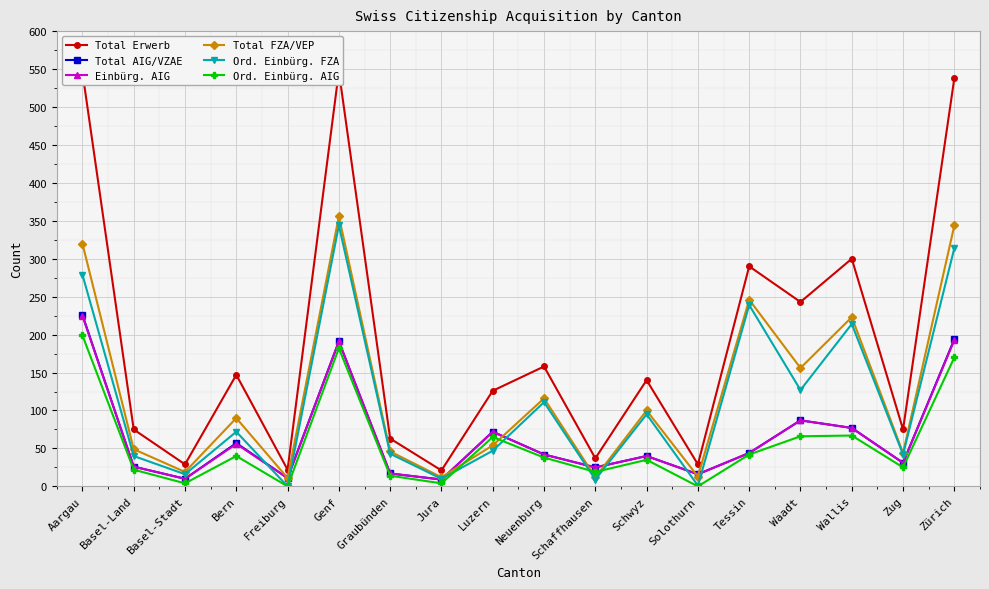

Reading left to right, extract all data points from this chart.

Total Erwerb: 546	75	29	147	22	547	63	21	126	158	37	140	29	290	243	300	75	538
Total AIG/VZAE: 226	26	10	57	11	191	17	9	72	42	25	40	16	44	87	77	31	194
Einbürg. AIG: 225	26	10	56	11	191	17	9	72	42	25	40	16	44	87	77	31	193
Total FZA/VEP: 320	49	19	90	11	356	46	12	54	116	12	100	13	246	156	223	44	344
Ord. Einbürg. FZA: 279	40	16	72	0	344	43	10	47	111	9	95	1	239	127	214	42	314
Ord. Einbürg. AIG: 199	22	4	40	0	182	14	4	65	38	19	35	0	42	66	67	25	170